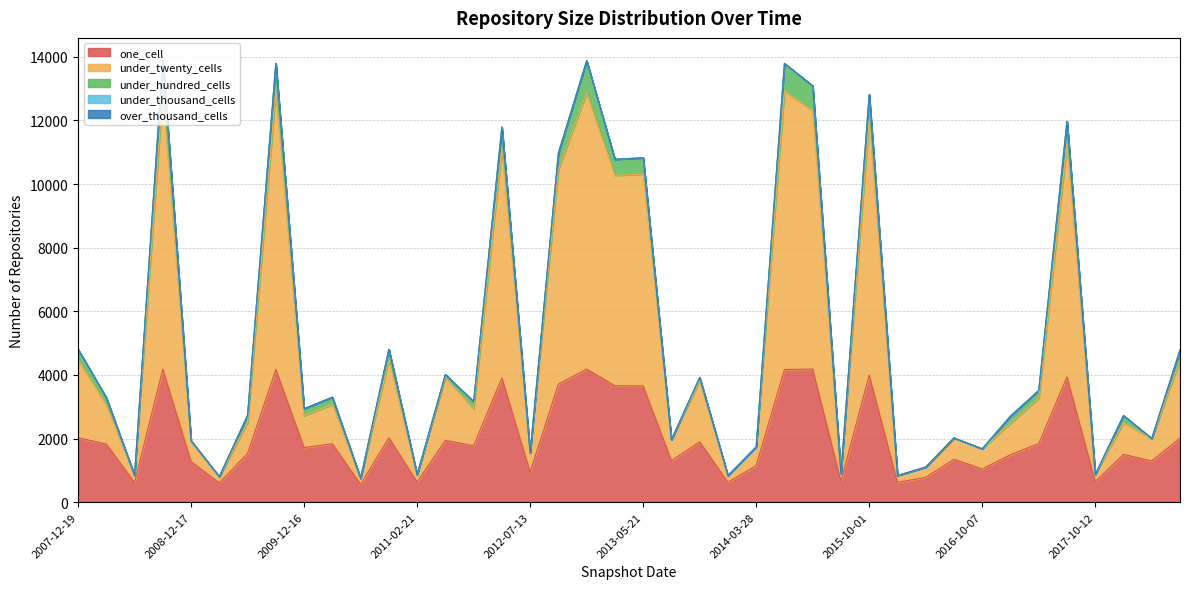

True or false: one_cell and under_thousand_cells cross at least once.

False